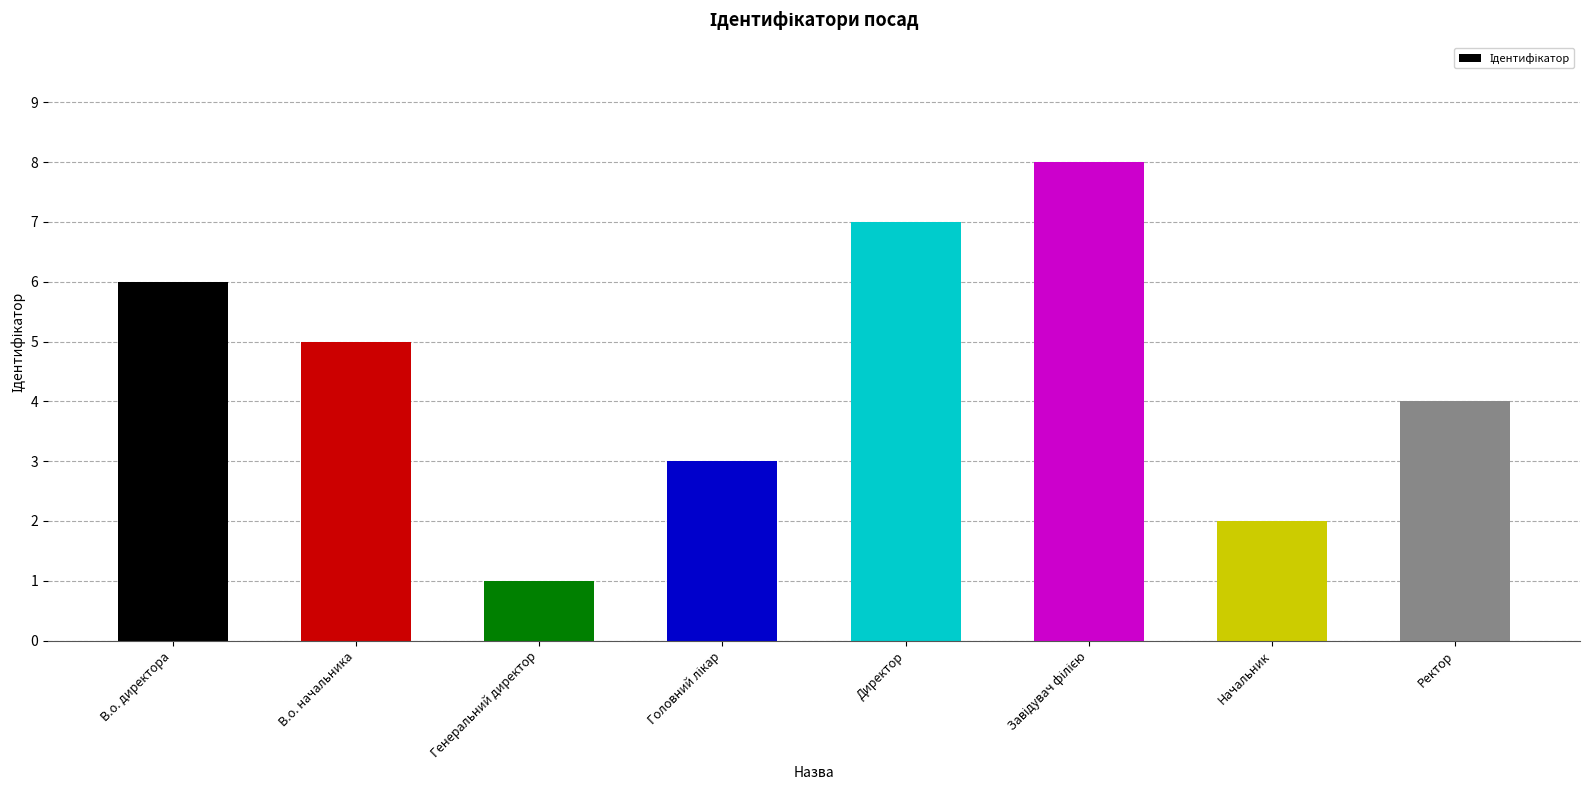

How many series are shown in this chart?

1